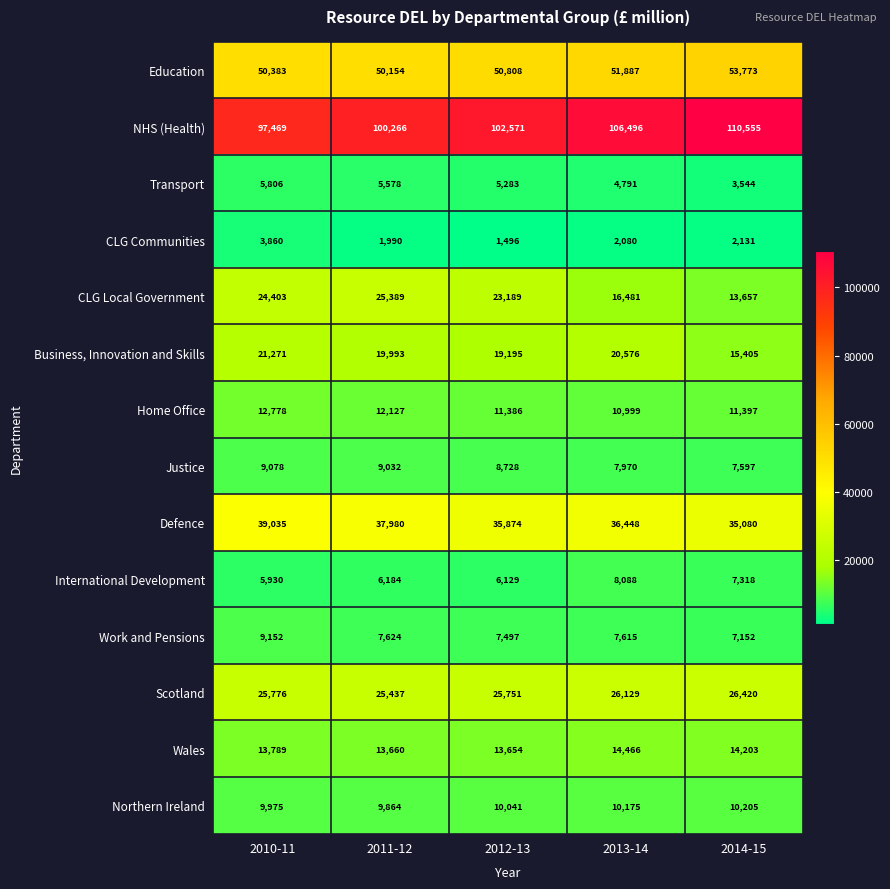

Which series has the largest total across all categories?

NHS (Health)